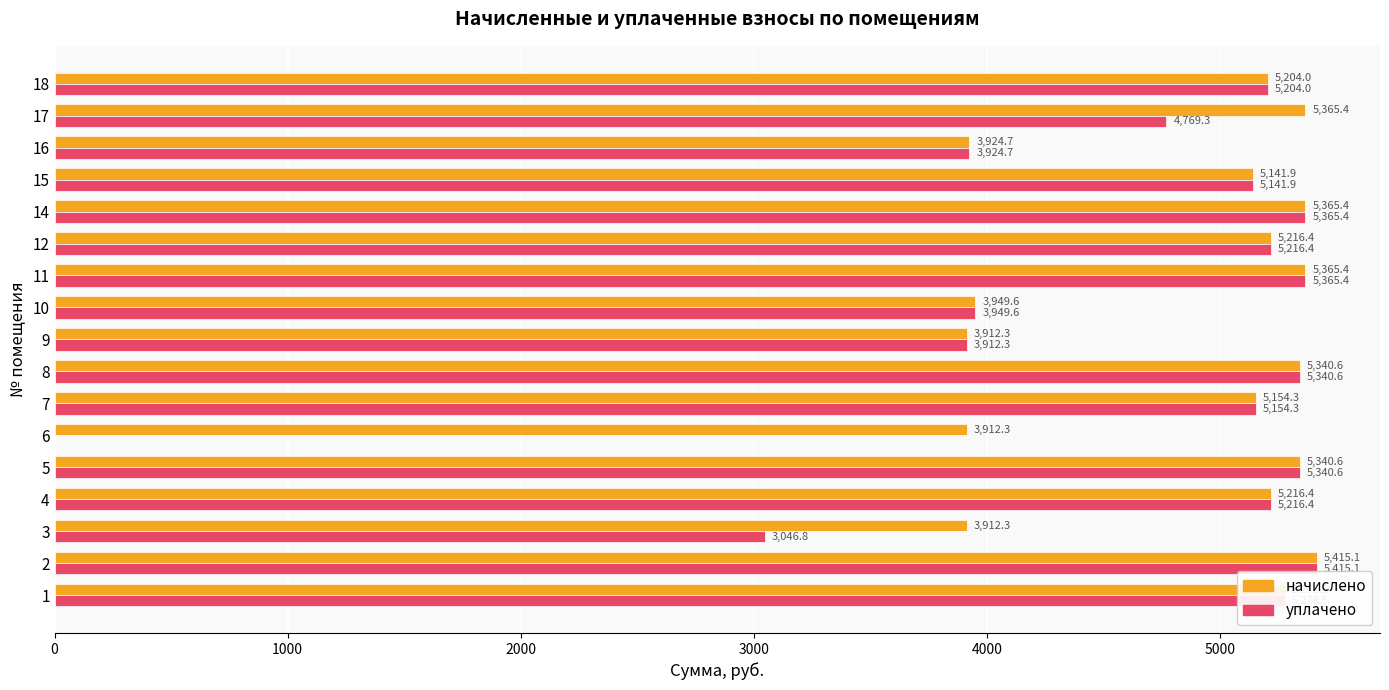

At which label is уплачено closest to 2707?

3